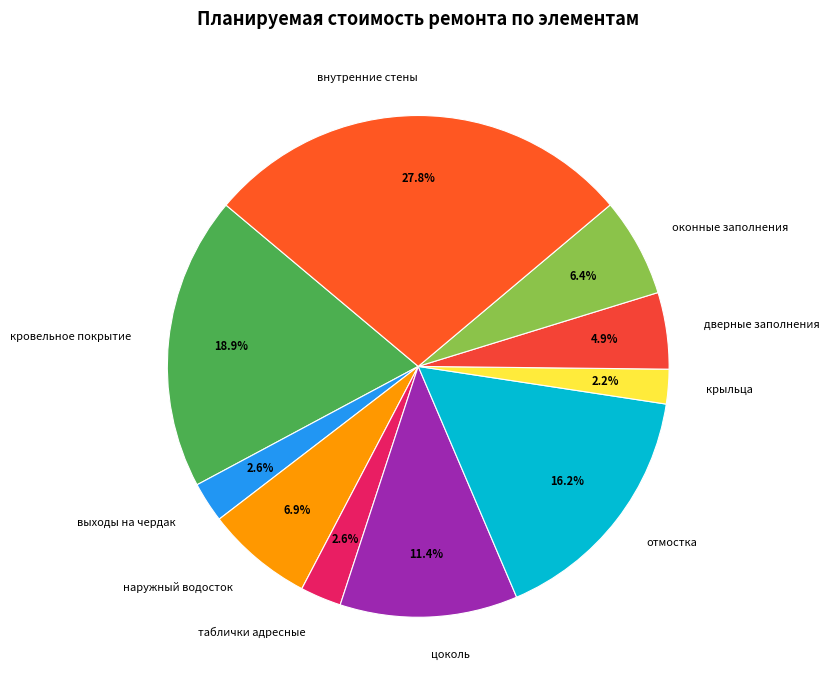

How many segments does this pie chart have?

10